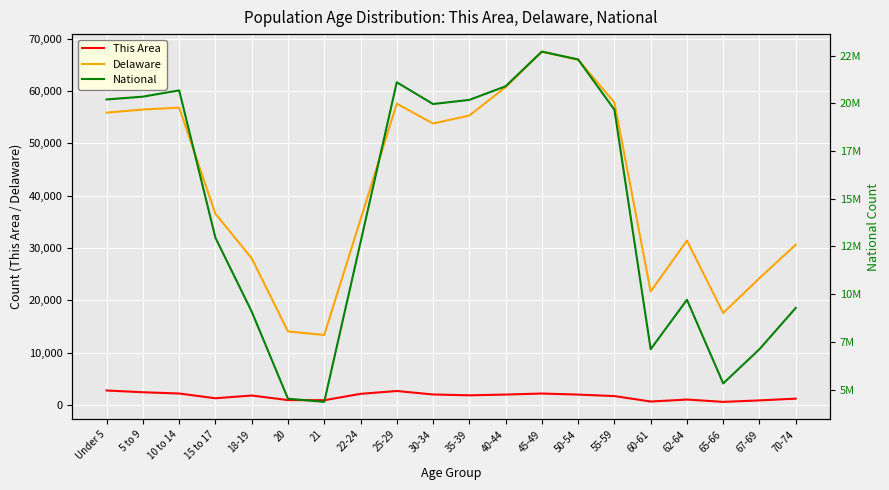

Which series has the largest total across all categories?

National